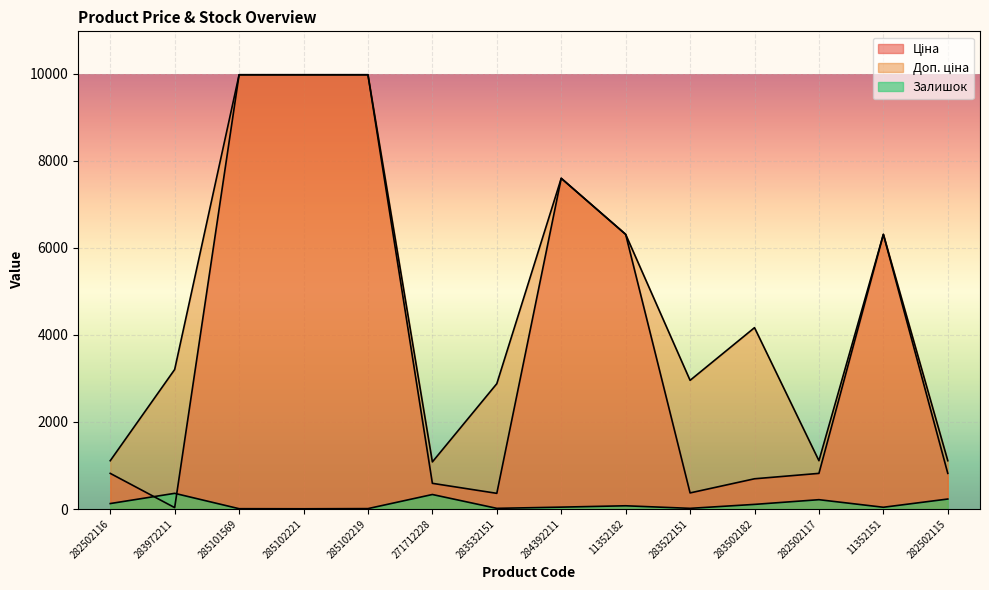

Between 285101569 and 284392211, which is larger?

285101569